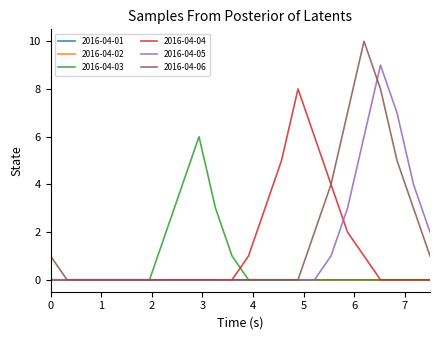

Does the chart have visible grid lines?

No